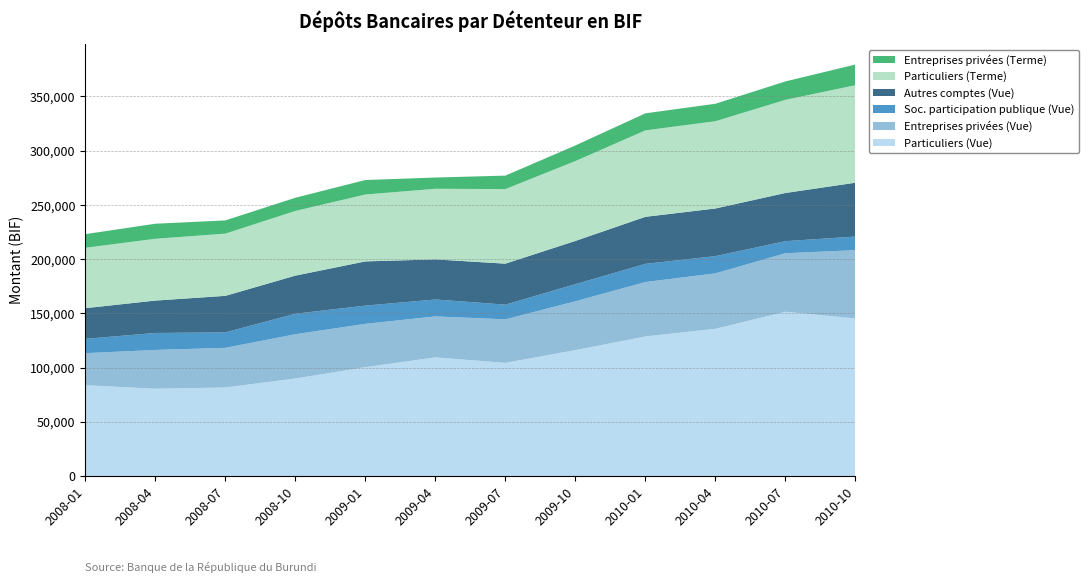

Reading left to right, extract all data points from this chart.

Particuliers (Vue): 2008-01=83676.0	2008-04=80417.9	2008-07=81613.0	2008-10=89849.8	2009-01=100318.0	2009-04=109338.3	2009-07=104268.7	2009-10=116031.3	2010-01=128631.1	2010-04=135708.2	2010-07=151397.7	2010-10=145277.9
Entreprises privées (Vue): 2008-01=29542.6	2008-04=35784.3	2008-07=36525.6	2008-10=40843.3	2009-01=39964.3	2009-04=37772.8	2009-07=40159.2	2009-10=45037.6	2010-01=50186.4	2010-04=51093.8	2010-07=53973.7	2010-10=62945.3
Soc. participation publique (Vue): 2008-01=13204.1	2008-04=15644.5	2008-07=14267.0	2008-10=18896.0	2009-01=16798.0	2009-04=15613.7	2009-07=13548.9	2009-10=15812.5	2010-01=16738.0	2010-04=15904.7	2010-07=11127.5	2010-10=12563.3
Autres comptes (Vue): 2008-01=28295.9	2008-04=29869.8	2008-07=33669.6	2008-10=35123.3	2009-01=40749.9	2009-04=36961.8	2009-07=37773.9	2009-10=39818.9	2010-01=43394.7	2010-04=43907.8	2010-07=44436.1	2010-10=49615.9
Particuliers (Terme): 2008-01=55681.9	2008-04=56964.9	2008-07=57375.4	2008-10=59651.9	2009-01=61687.6	2009-04=65108.2	2009-07=68774.7	2009-10=73659.8	2010-01=79703.7	2010-04=80479.7	2010-07=85868.3	2010-10=89904.4
Entreprises privées (Terme): 2008-01=12579.2	2008-04=13887.1	2008-07=12182.2	2008-10=12154.3	2009-01=13367.5	2009-04=10386.3	2009-07=12408.9	2009-10=14396.4	2010-01=15721.3	2010-04=16098.2	2010-07=16974.5	2010-10=19066.3